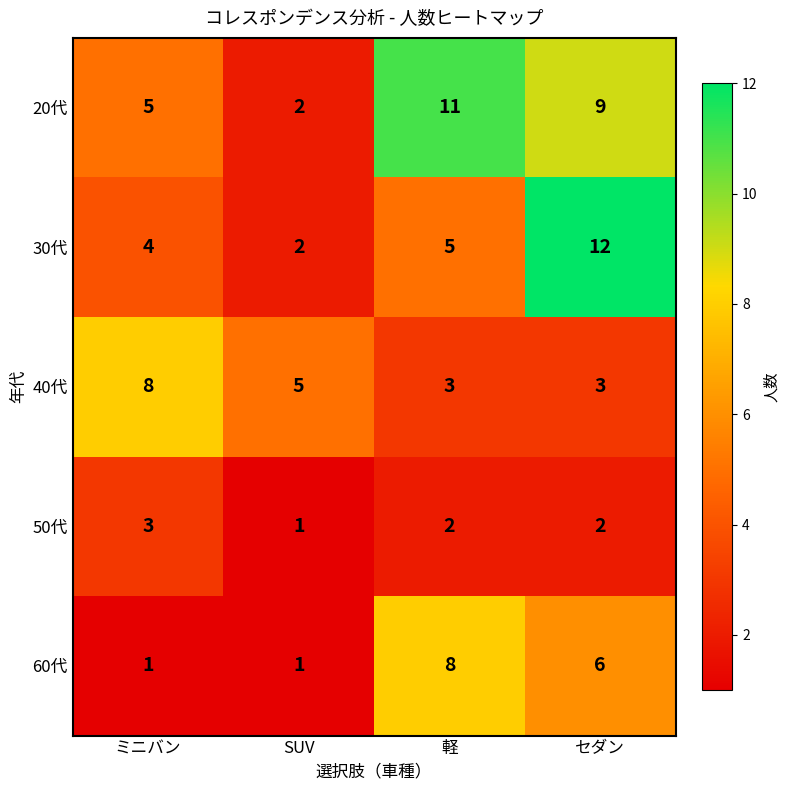

What is the difference between the highest and lowest values at ミニバン?

7